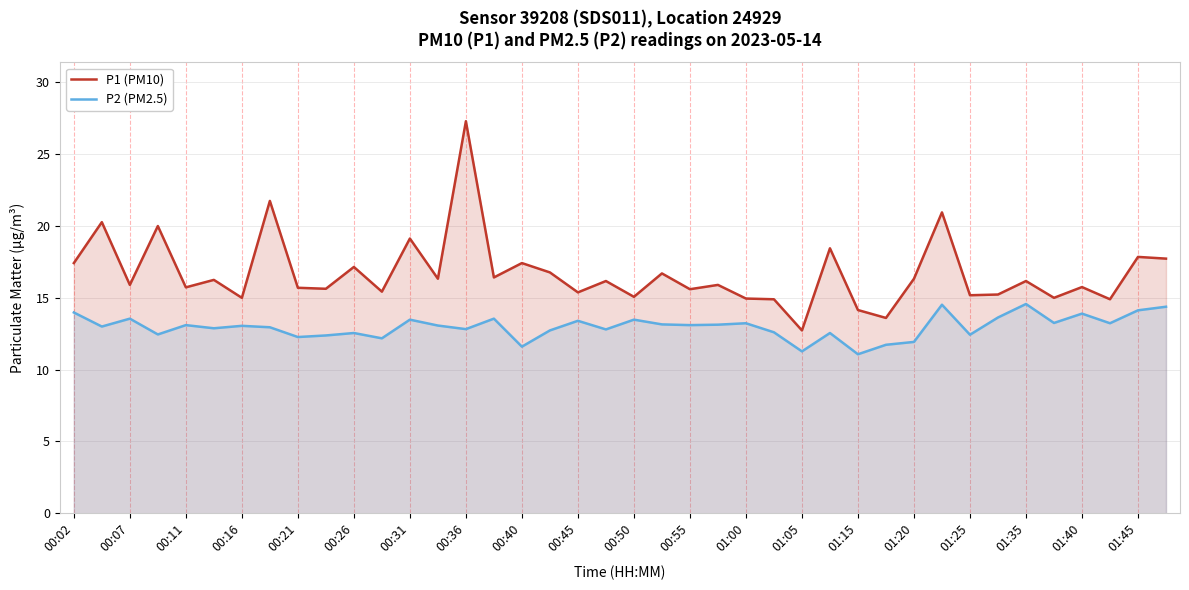

The P1 (PM10) series shows 25.3 at 00:21. True or false?

False